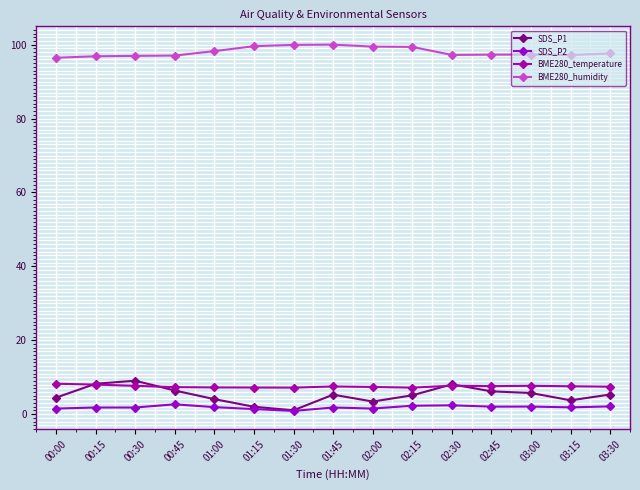

Count the number of categories in the chart.

15